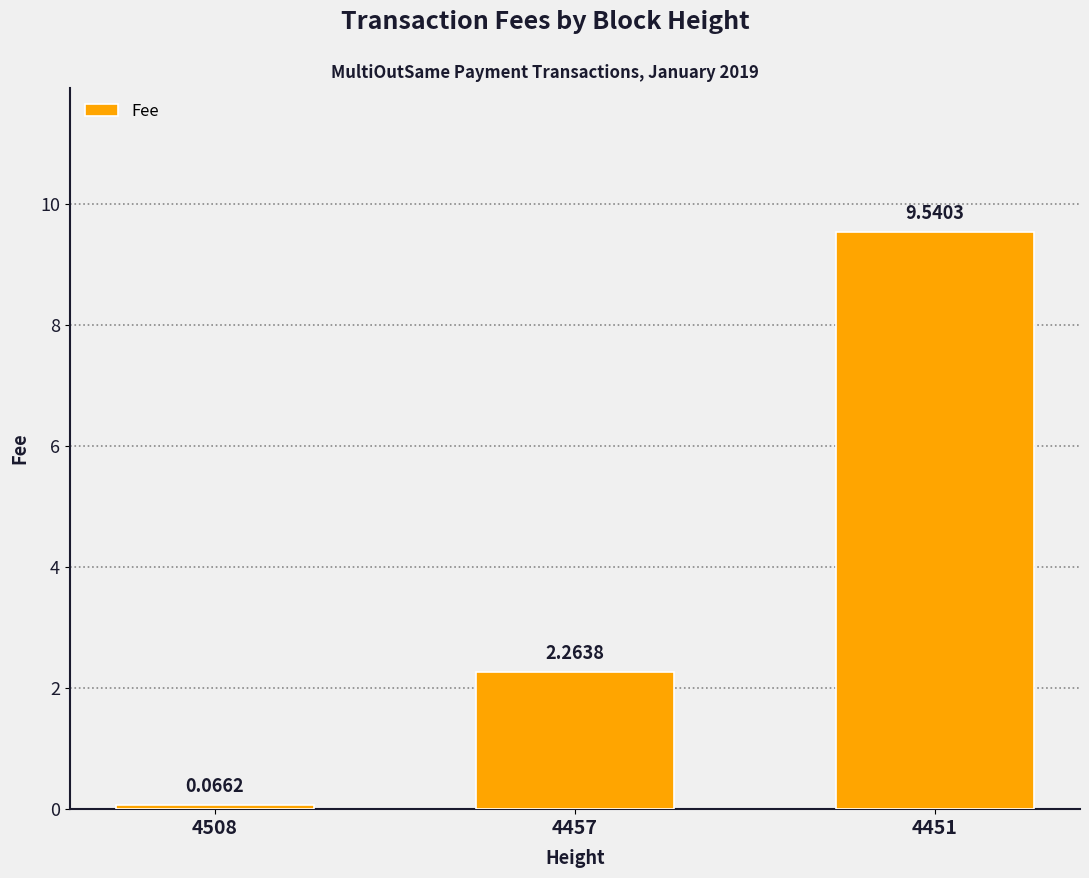

Where does the data first go above 2?

4457